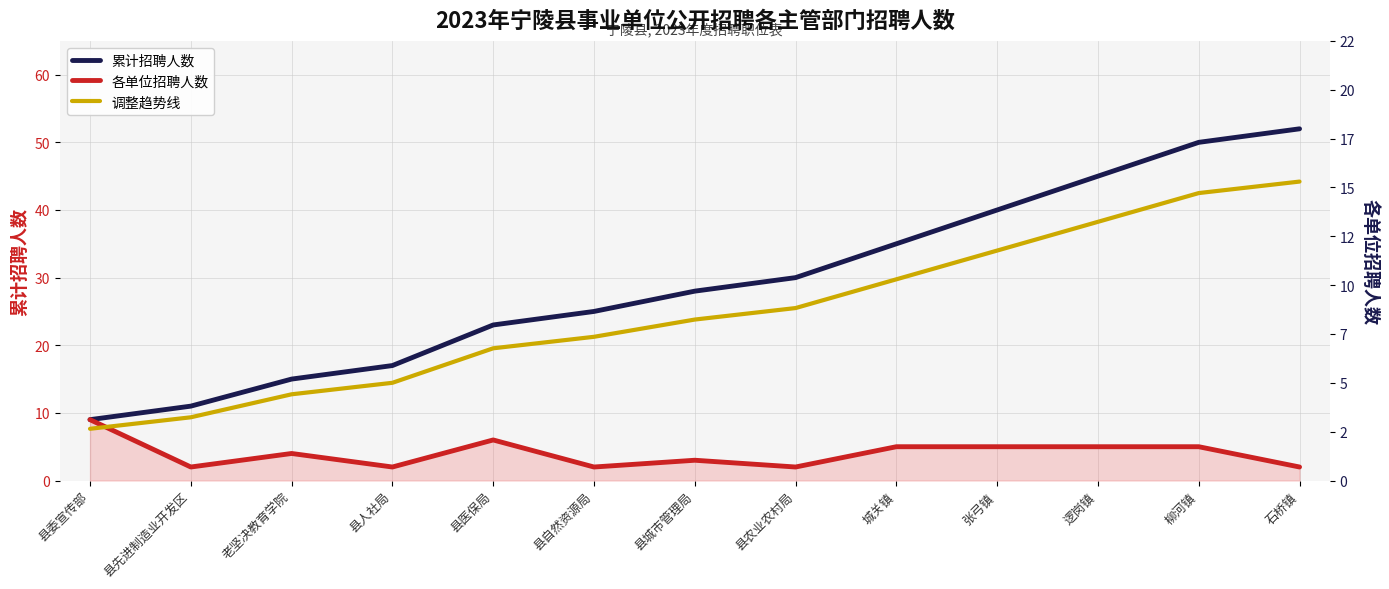

How many values in the 累计招聘人数 series exceed 28?

6